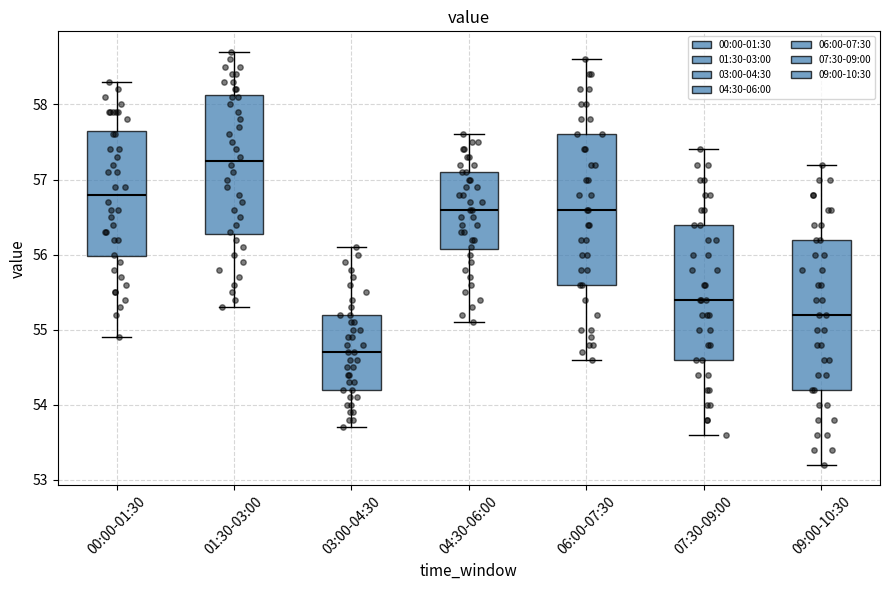

Which box has the lowest median line?

03:00-04:30